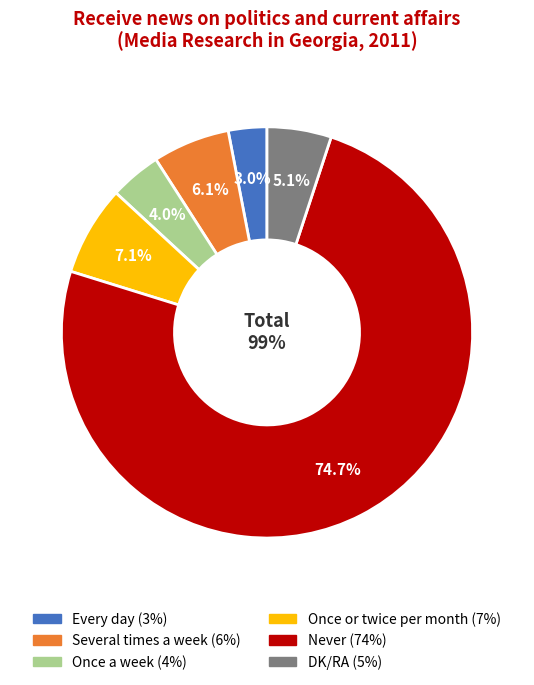

Does any single category account for the majority?

Yes